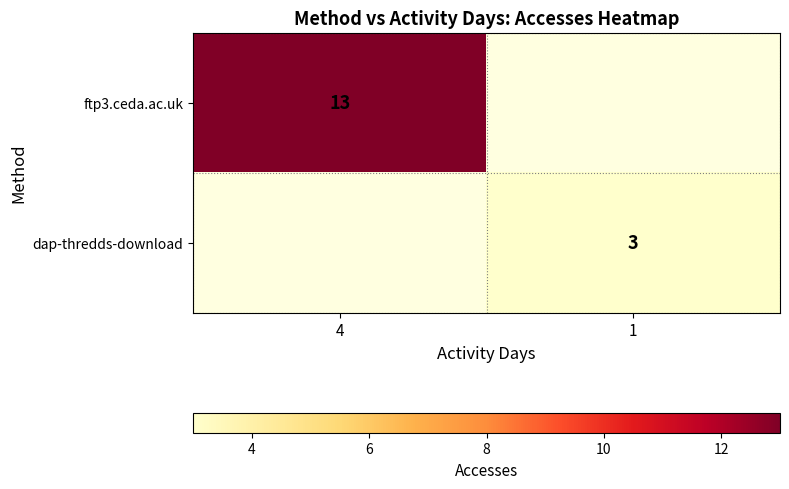

The value of dap-thredds-download at 1 is 3. True or false?

True